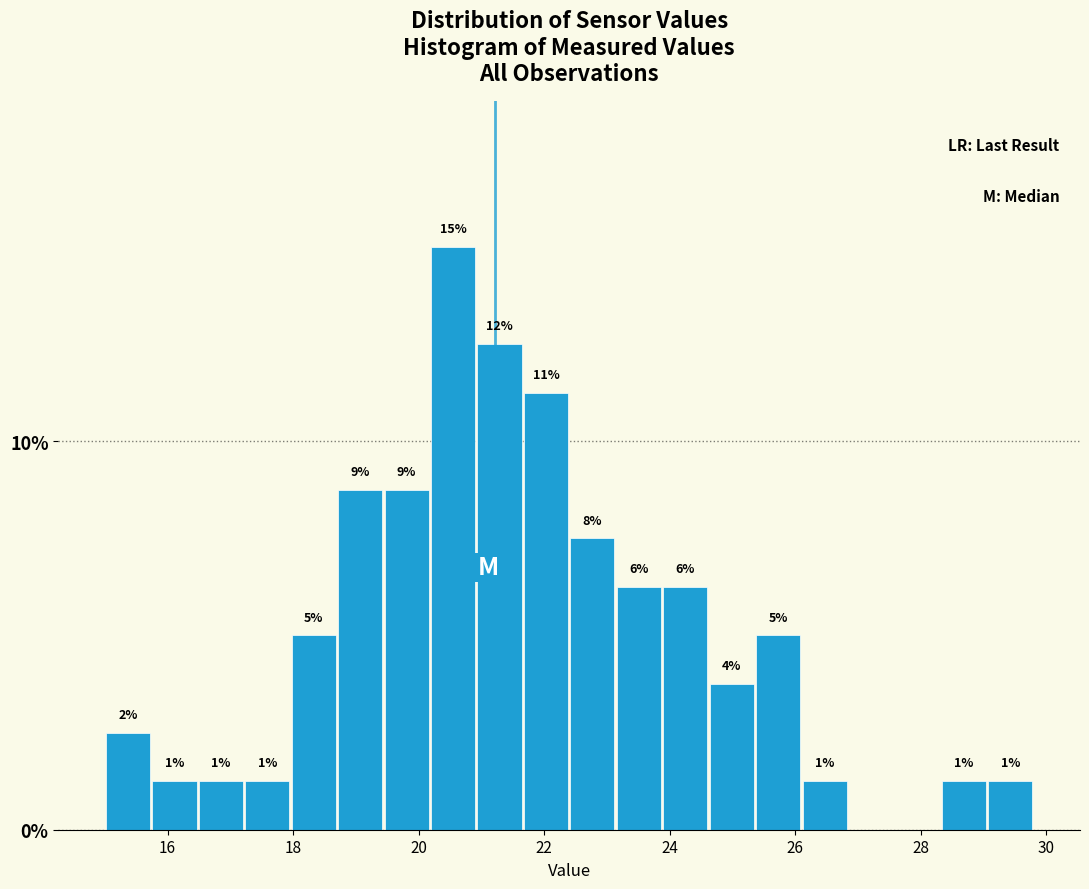

Around what value on the x-axis is the tallest bar? Give the approximate position of its centre, as read against the axis.

20.6